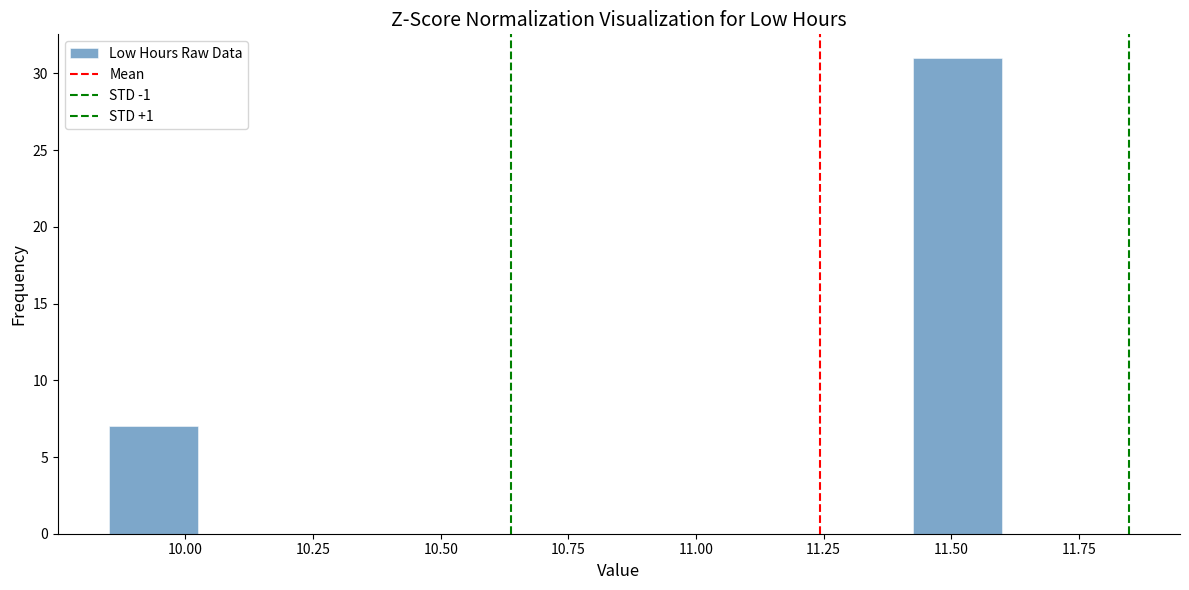

Around what value on the x-axis is the tallest bar? Give the approximate position of its centre, as read against the axis.

11.50